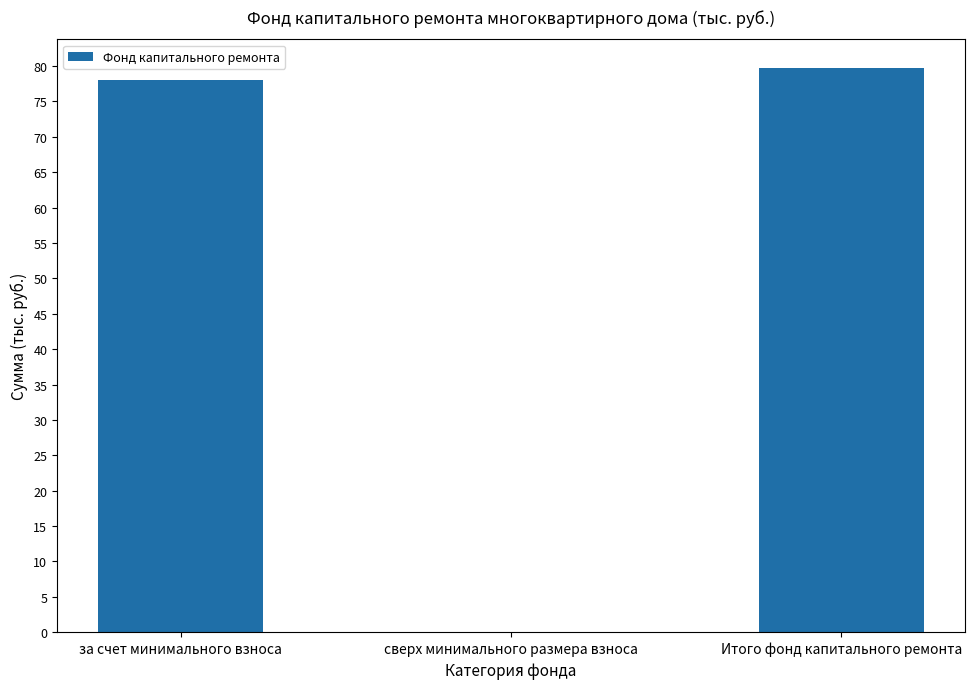

The value at Итого фонд капитального ремонта is 79.8. True or false?

True